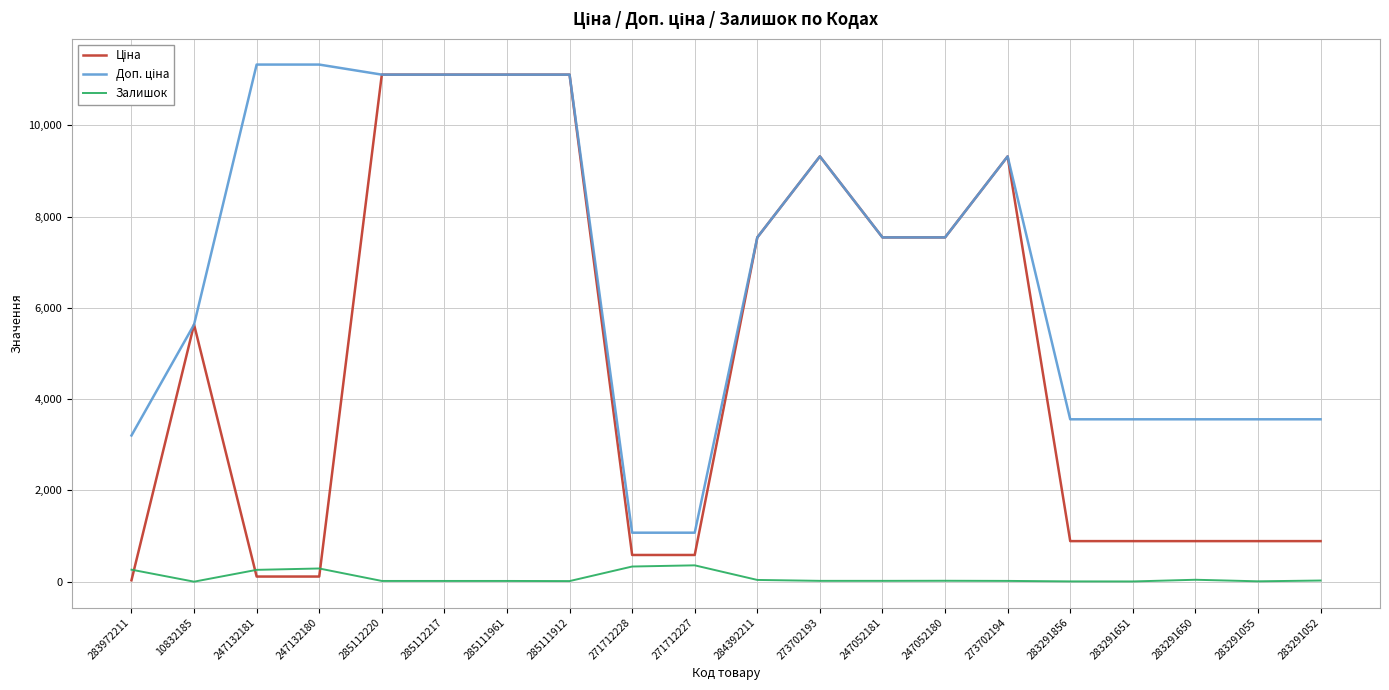

What is the difference between the highest and lowest values at 271712228?

741.5